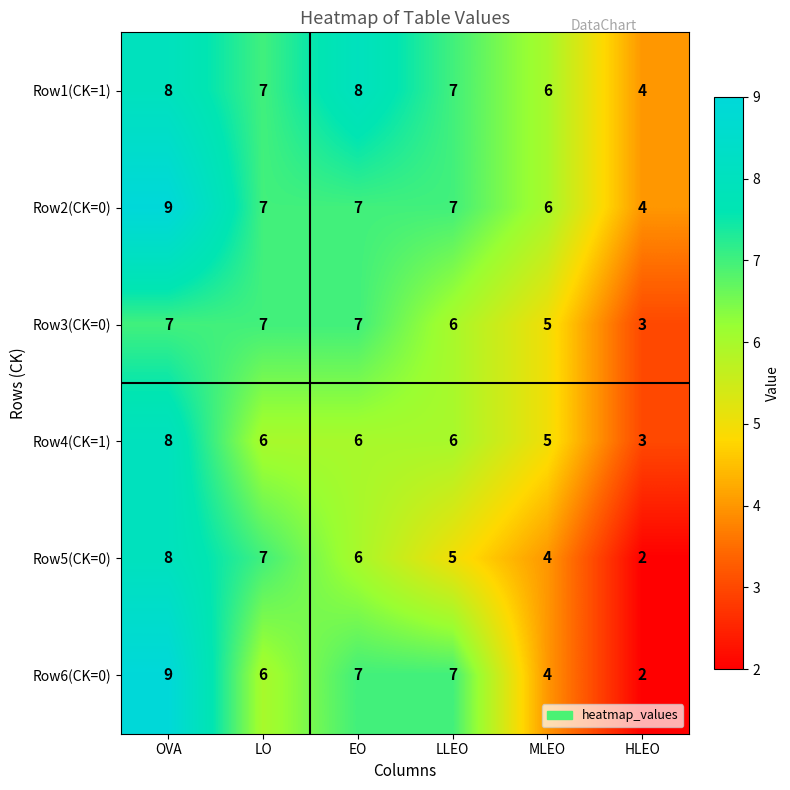

Count the number of data series in this chart.

6